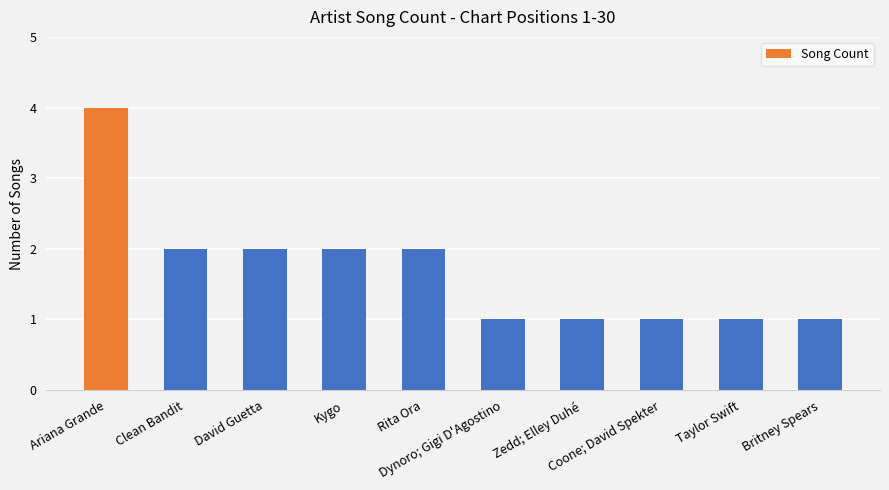

How many bars are there in total?

10